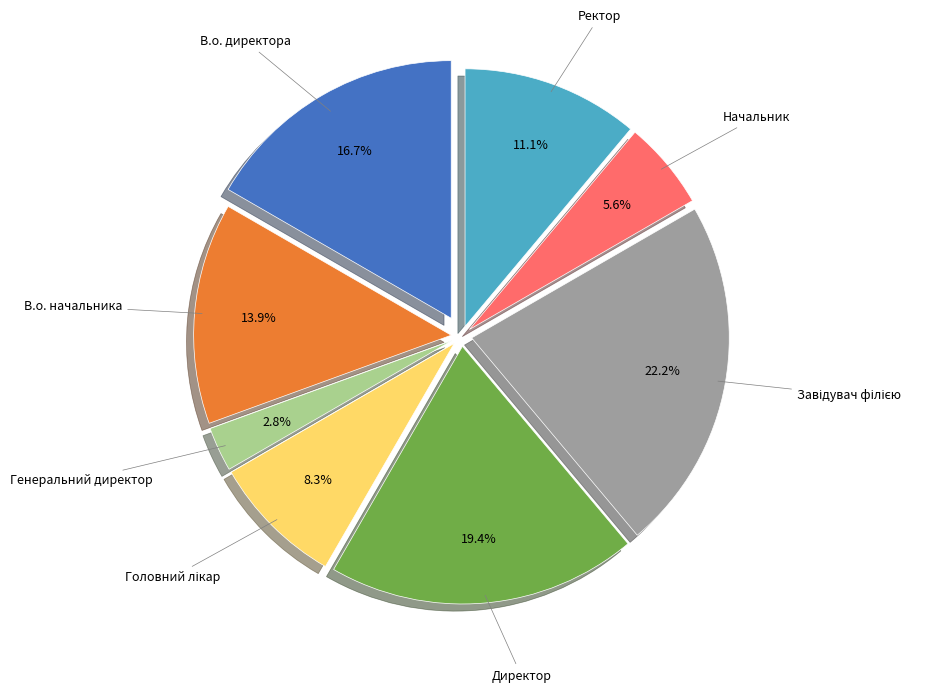

To the nearest percent, what is the difference between the Генеральний директор and В.о. директора slice percentages?

14%